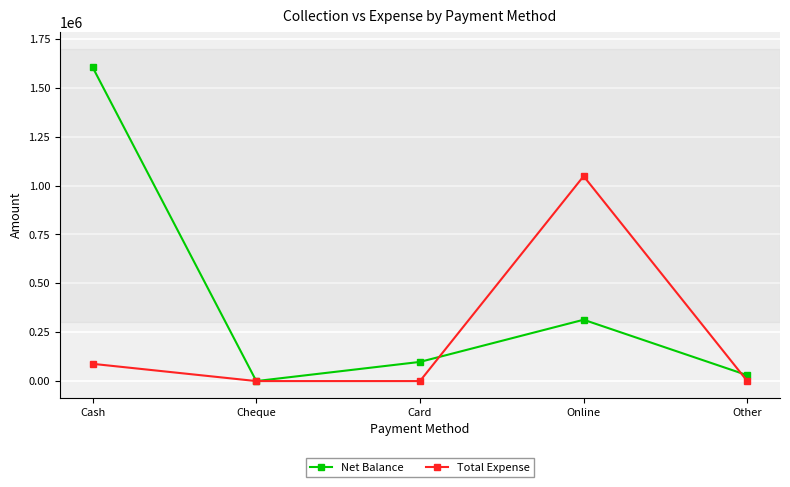

At how many categories does at least one series exceed 227232?

2